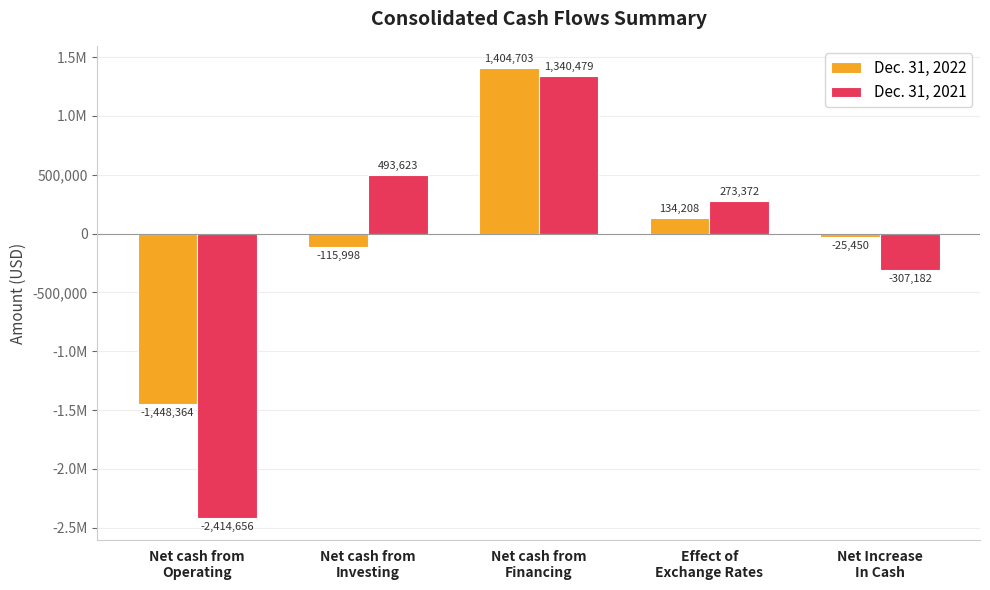

What are all the series names shown in the legend?

Dec. 31, 2022, Dec. 31, 2021